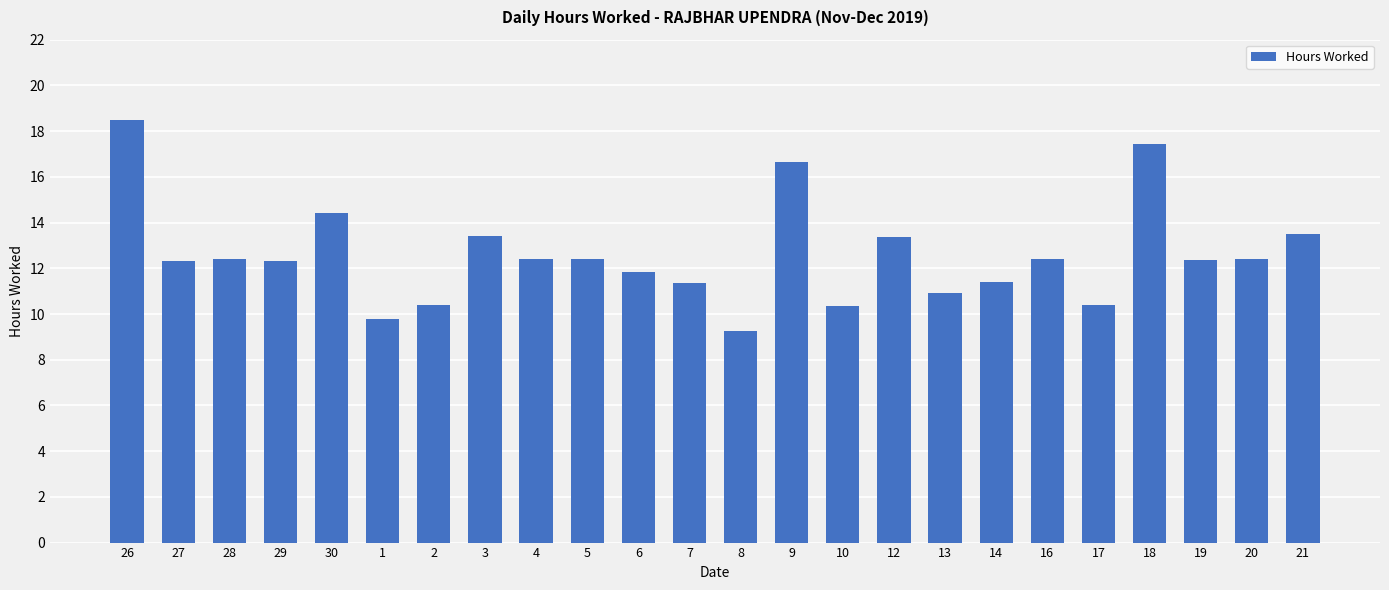

The value at 1 is 9.8. True or false?

True